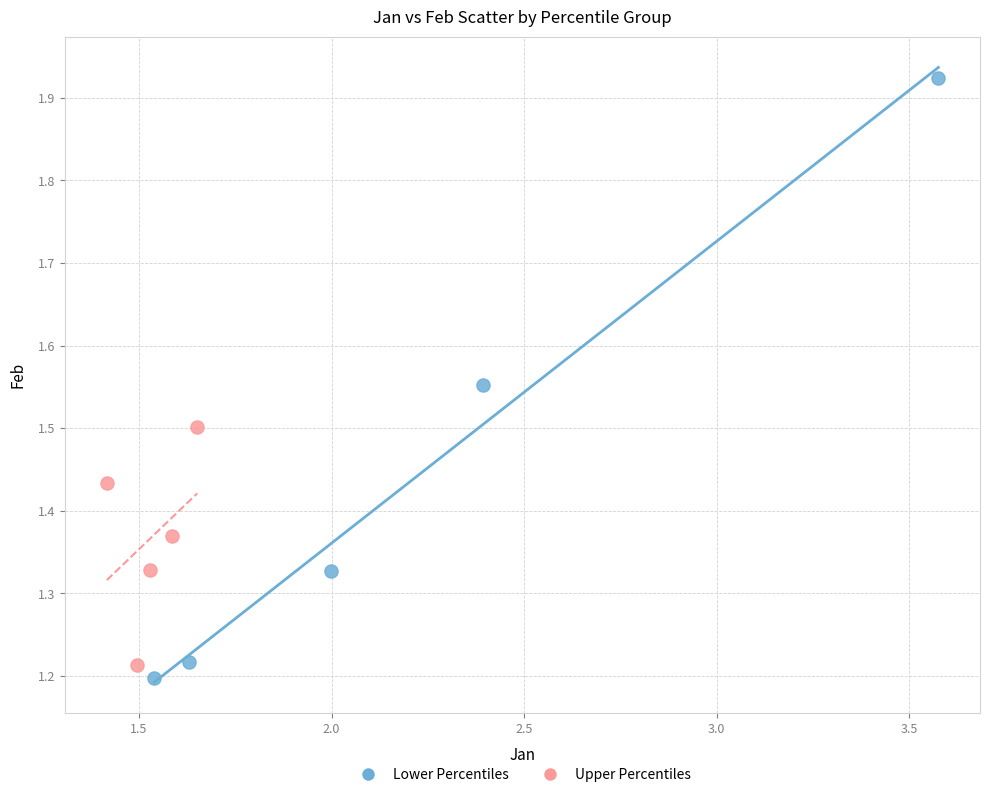

What are all the series names shown in the legend?

Lower Percentiles, Upper Percentiles